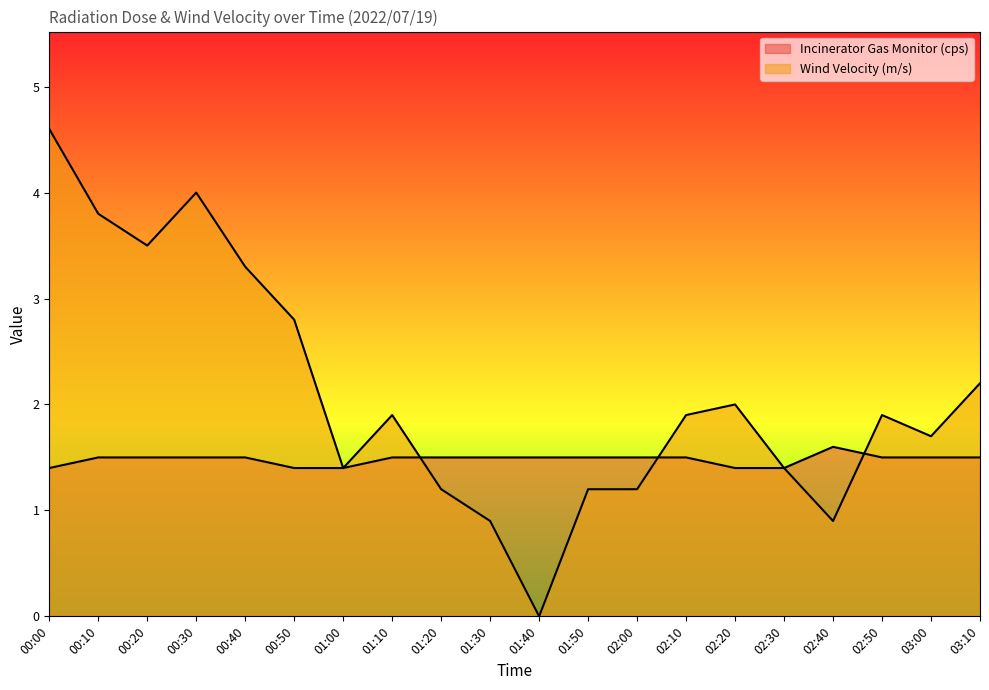

Reading left to right, list all the values displayed in this chart.

Incinerator Gas Monitor (cps): 1.4	1.5	1.5	1.5	1.5	1.4	1.4	1.5	1.5	1.5	1.5	1.5	1.5	1.5	1.4	1.4	1.6	1.5	1.5	1.5
Wind Velocity (m/s): 4.6	3.8	3.5	4.0	3.3	2.8	1.4	1.9	1.2	0.9	0.0	1.2	1.2	1.9	2.0	1.4	0.9	1.9	1.7	2.2